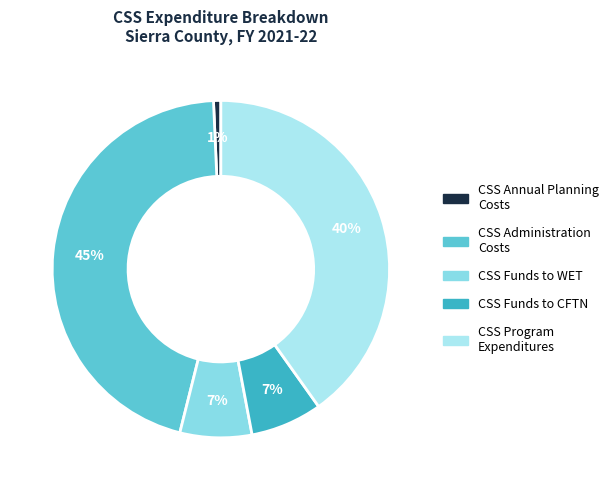

Count the number of slices in the pie.

5